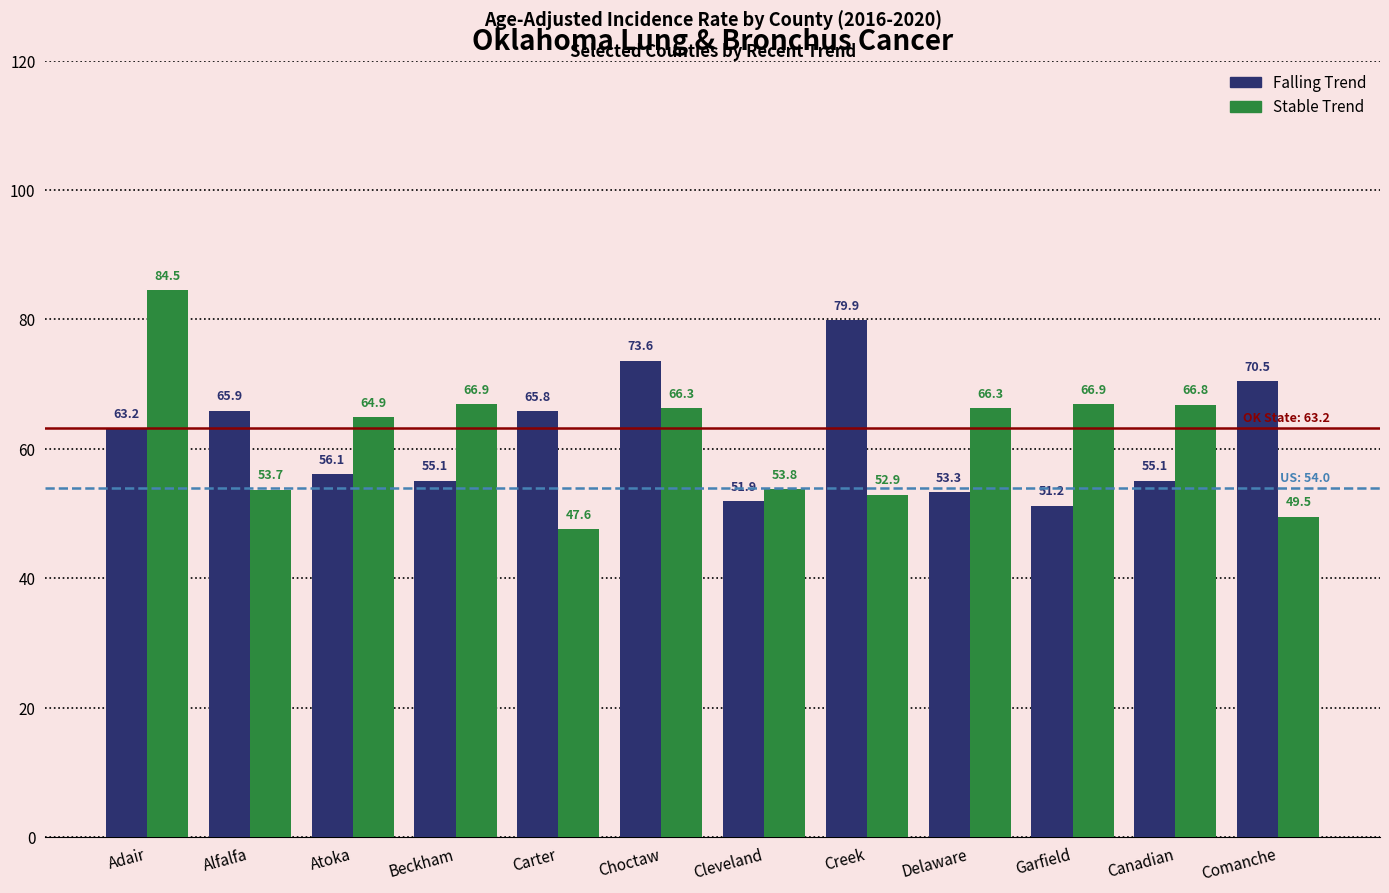

At which category does the chart reach its minimum across all series?

Carter